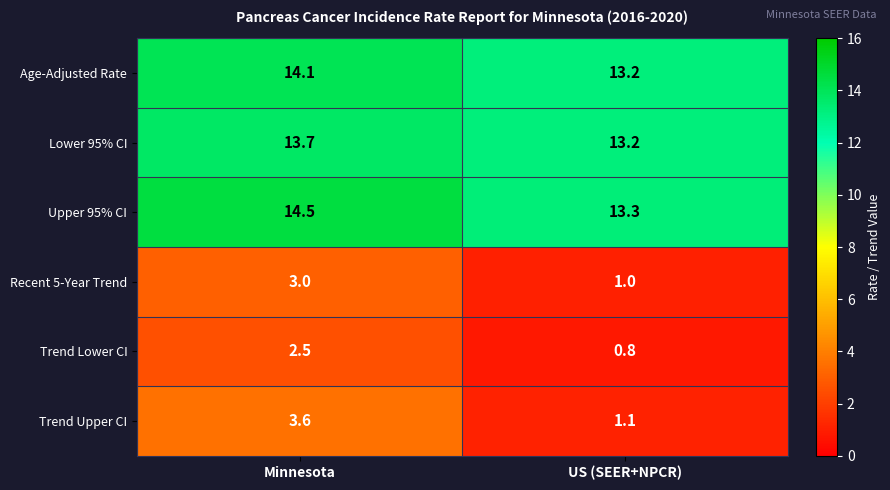

The value of Age-Adjusted Rate at Minnesota is 23.9. True or false?

False